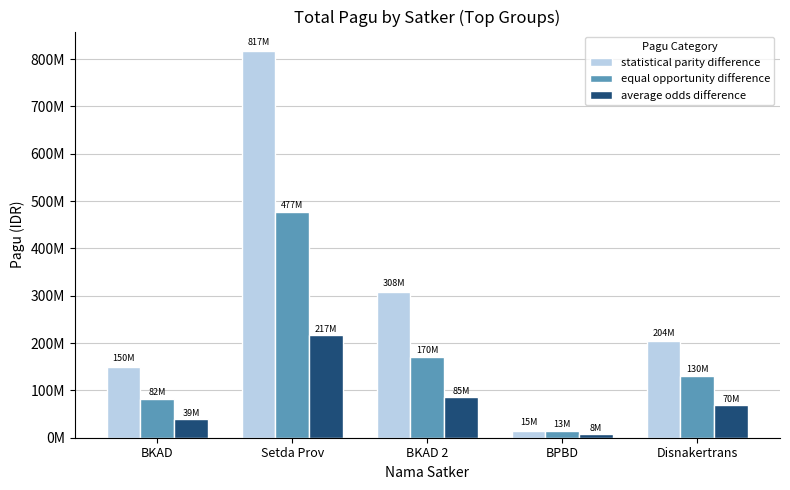

What is the minimum value for average odds difference?

7999305